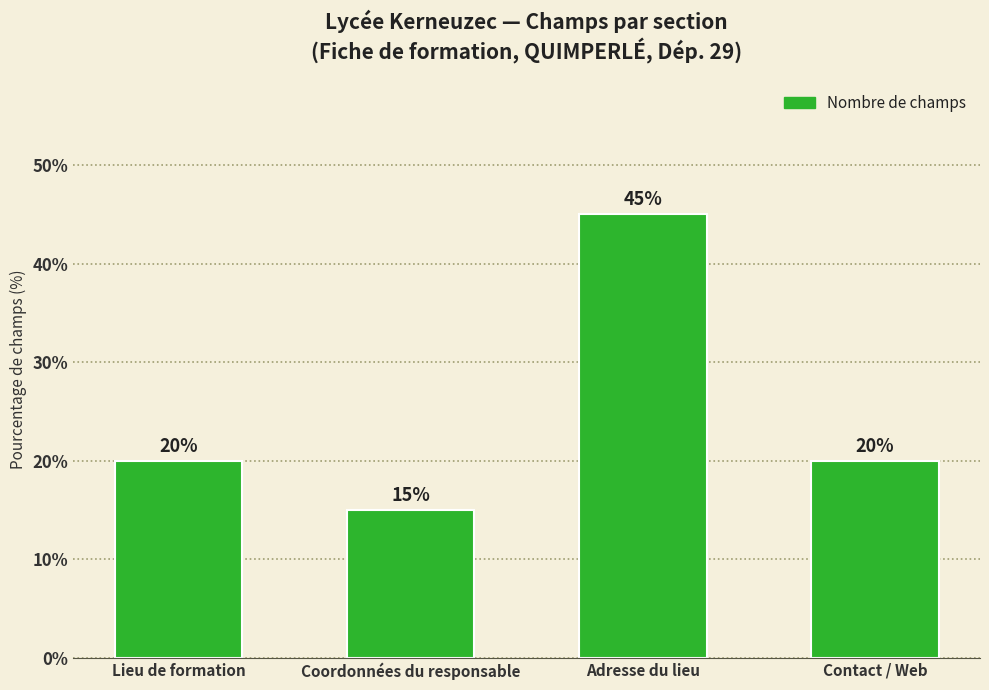

Reading right to left, transcribe all the data shown in this chart.

20	45	15	20